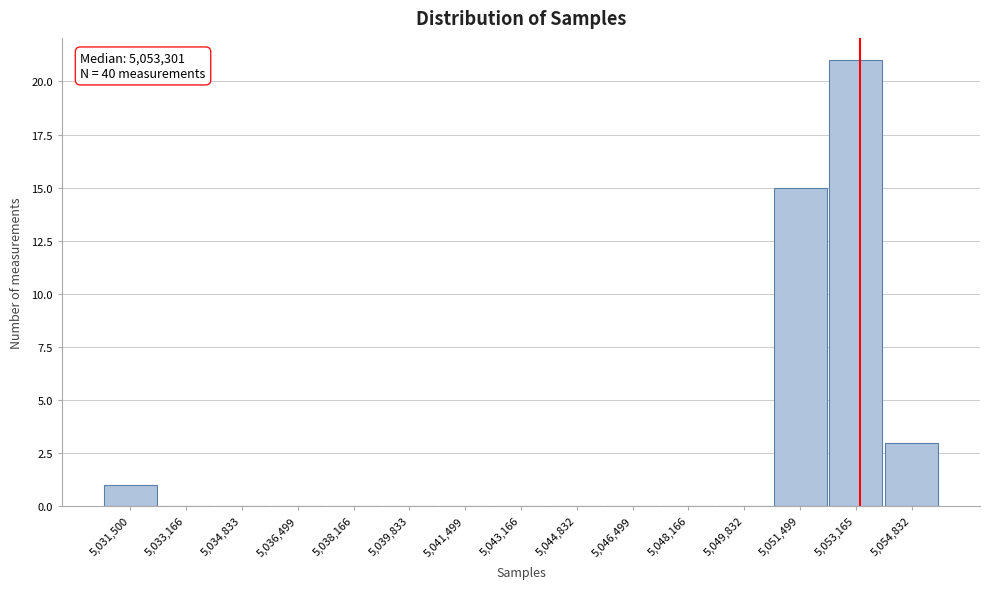

Reading right to left, extract all data points from this chart.

5,054,832=3	5,053,165=21	5,051,499=15	5,049,832=0	5,048,166=0	5,046,499=0	5,044,832=0	5,043,166=0	5,041,499=0	5,039,833=0	5,038,166=0	5,036,499=0	5,034,833=0	5,033,166=0	5,031,500=1